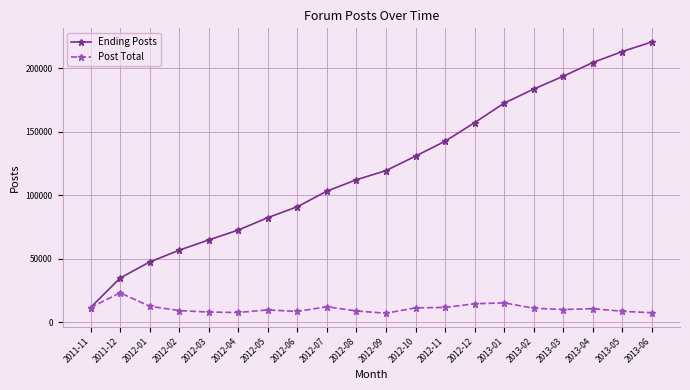

What is the label of the 3rd point from the left?

2012-01